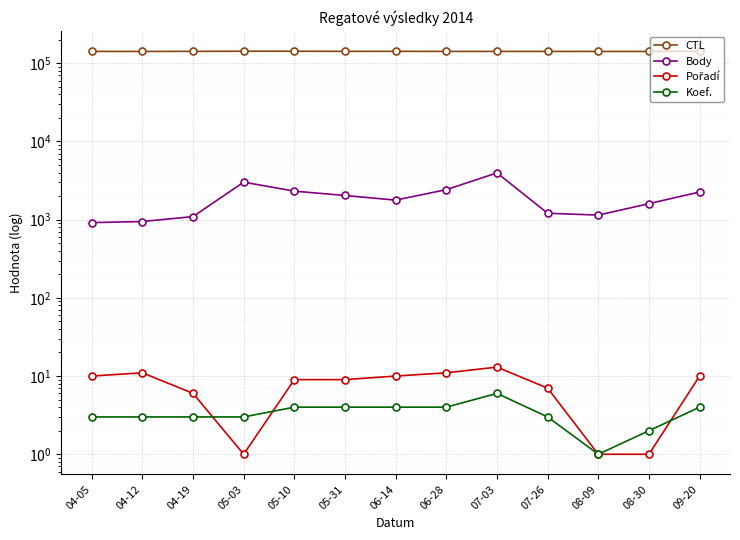

Reading left to right, list all the values displayed in this chart.

CTL: 04-05=141401	04-12=141201	04-19=141603	05-03=142111	05-10=142115	05-31=141608	06-14=141805	06-28=141322	07-03=141324	07-26=141326	08-09=141214	08-30=141215	09-20=142161
Body: 04-05=915	04-12=945	04-19=1093	05-03=3012	05-10=2312	05-31=2034	06-14=1774	06-28=2415	07-03=3955	07-26=1206	08-09=1142	08-30=1600	09-20=2254
Pořadí: 04-05=10	04-12=11	04-19=6	05-03=1	05-10=9	05-31=9	06-14=10	06-28=11	07-03=13	07-26=7	08-09=1	08-30=1	09-20=10
Koef.: 04-05=3	04-12=3	04-19=3	05-03=3	05-10=4	05-31=4	06-14=4	06-28=4	07-03=6	07-26=3	08-09=1	08-30=2	09-20=4